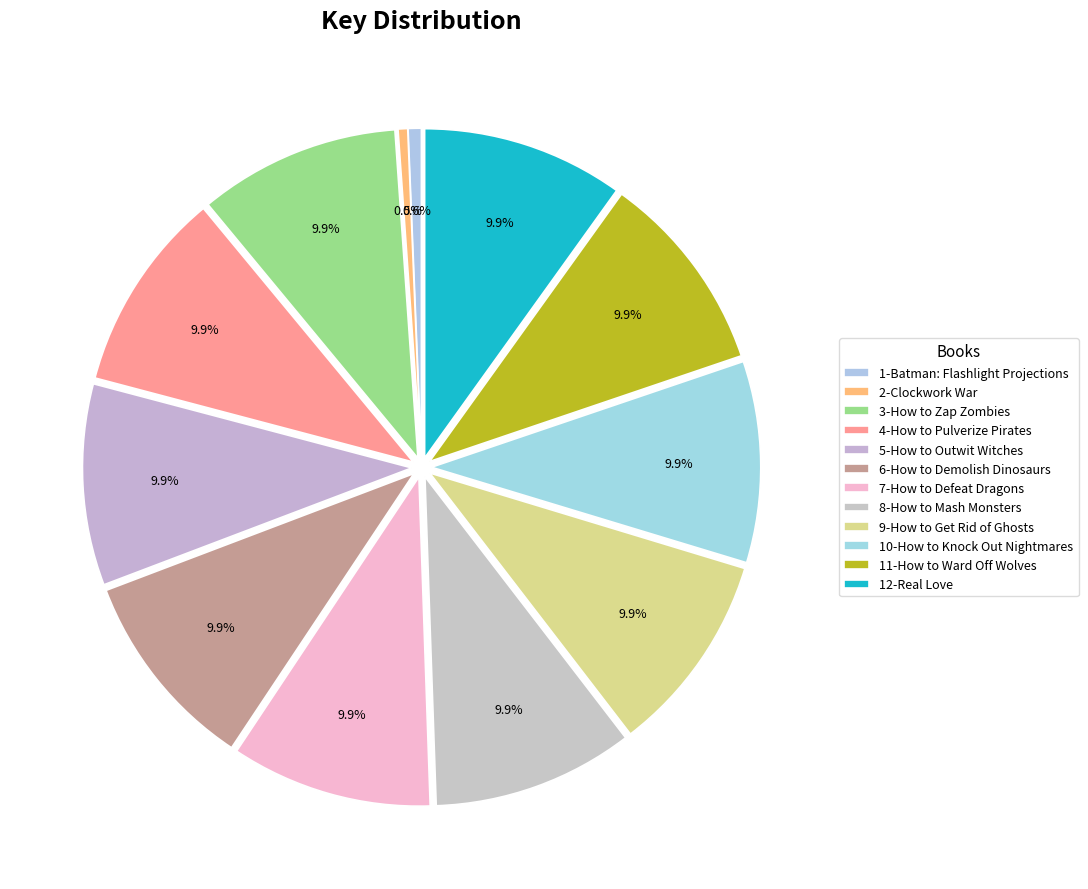

Does 6-How to Demolish Dinosaurs account for over 50% of the chart?

No